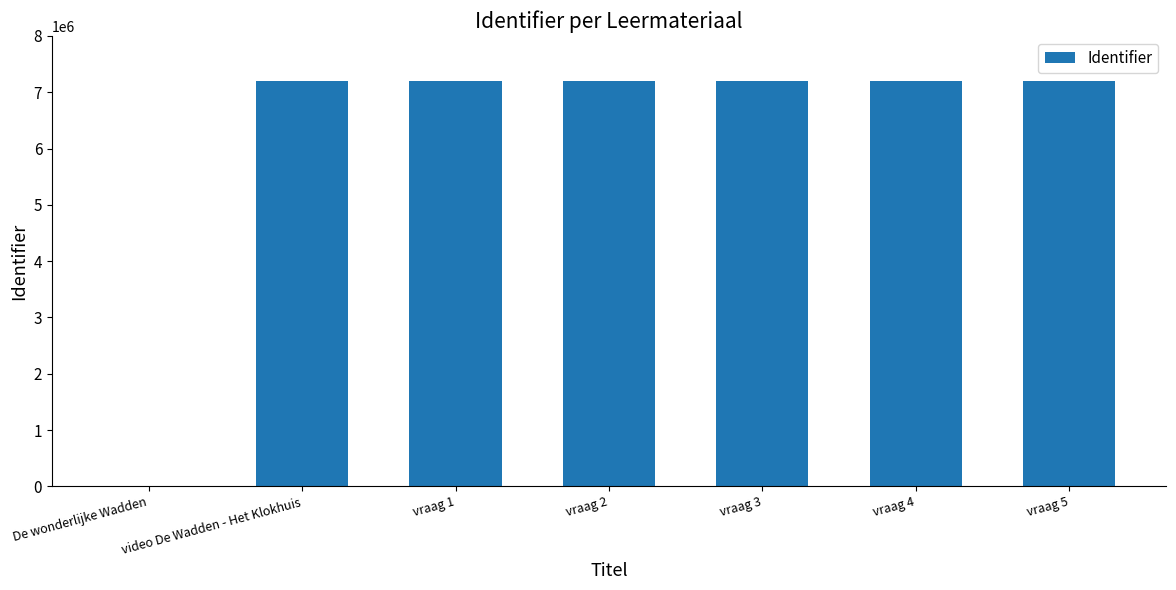

The chart shows a value of 0 at De wonderlijke Wadden. True or false?

True